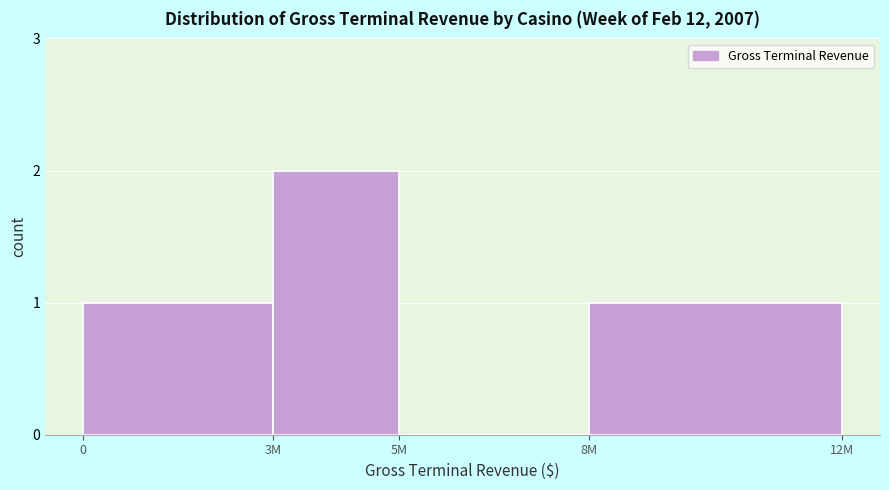

Reading left to right, extract all data points from this chart.

0=1	3M=2	5M=0	8M=1